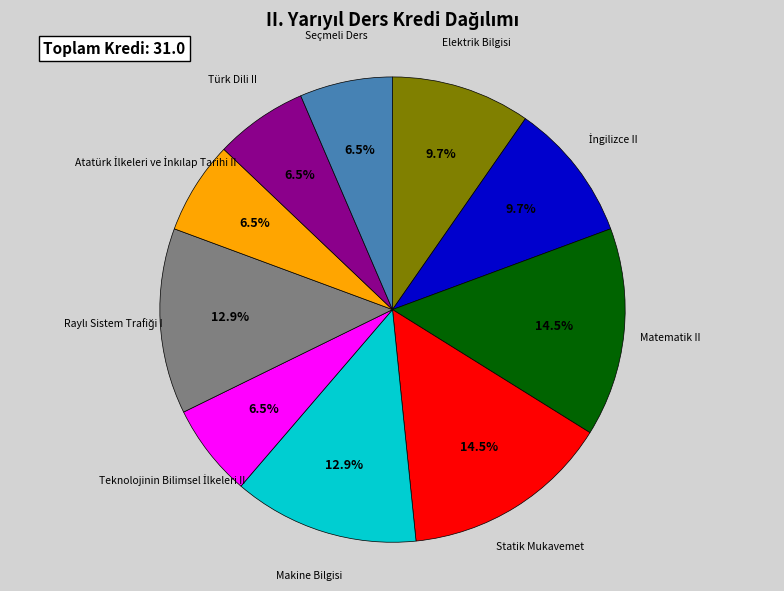

Is there a majority slice in this chart?

No